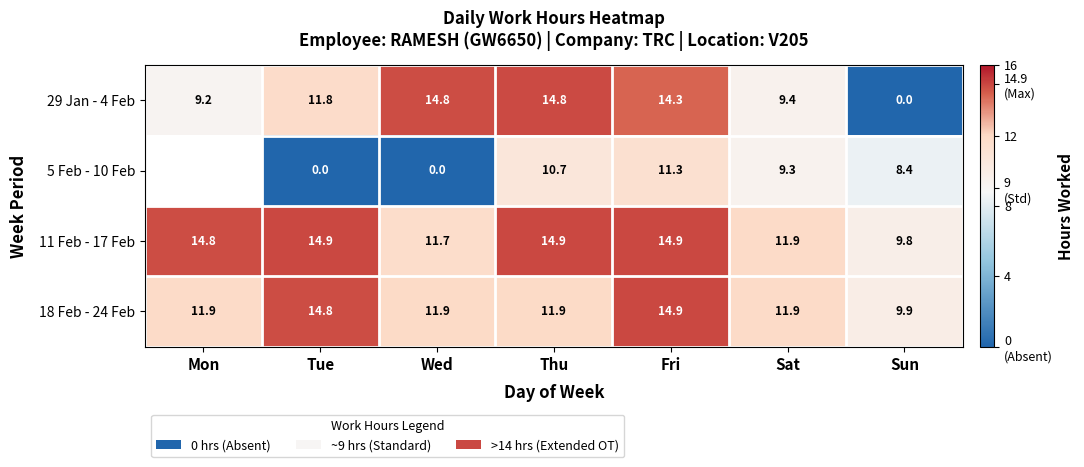

True or false: 29 Jan - 4 Feb has a value of 11.8 at Tue.

True